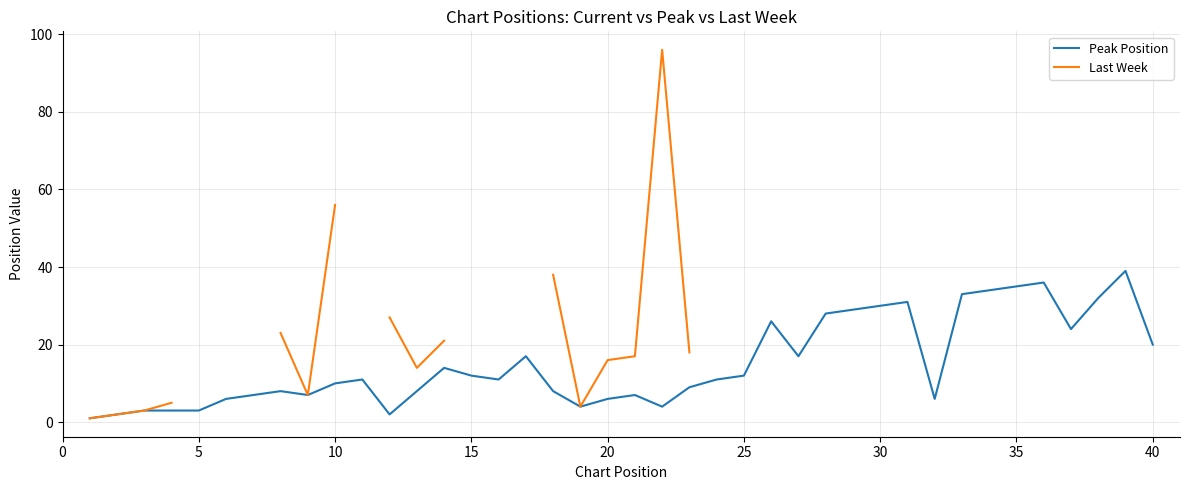

The Peak Position series shows 19 at 30. True or false?

False